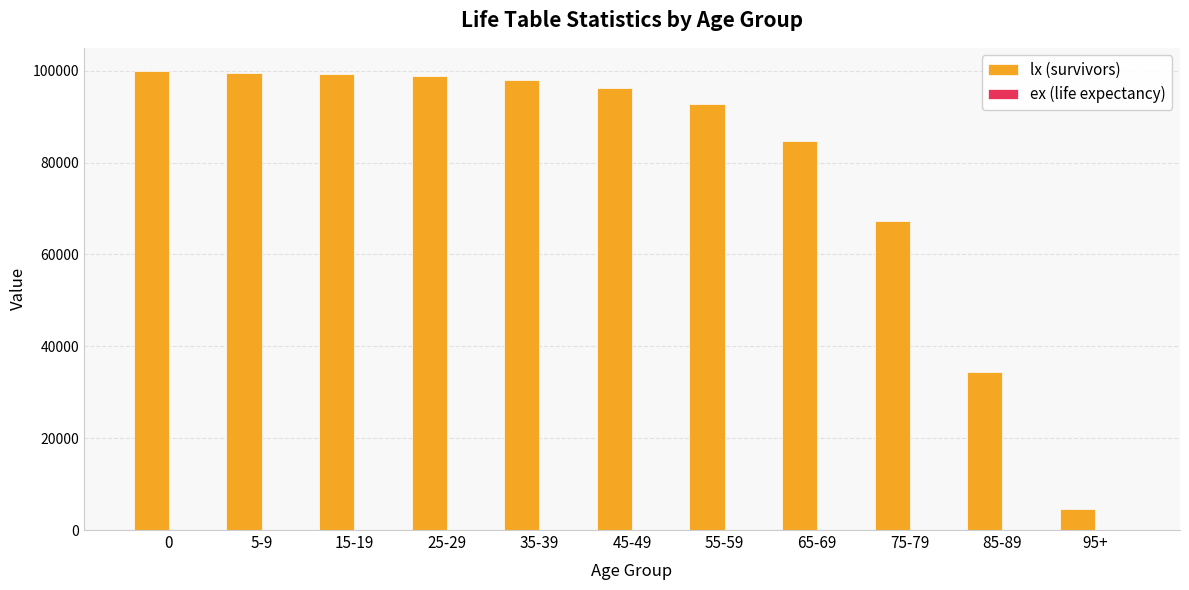

At which label is lx (survivors) closest to 52273?

75-79